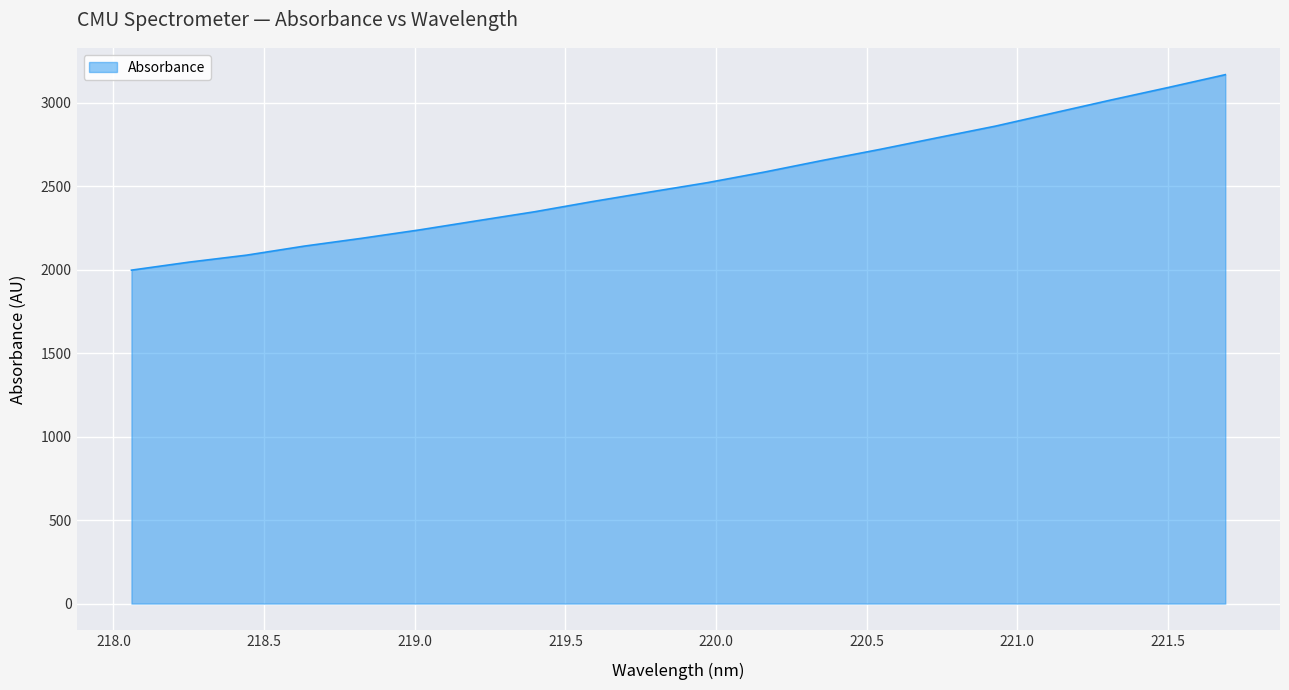

What is the smallest value displayed?

1996.4